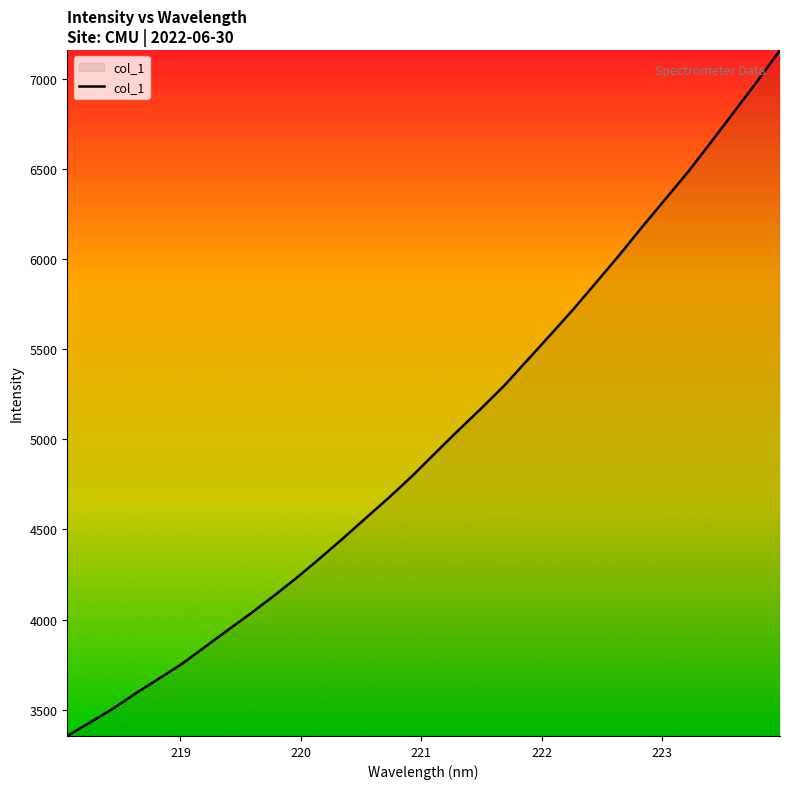

What is the difference between the maximum and minimum values?

3808.1